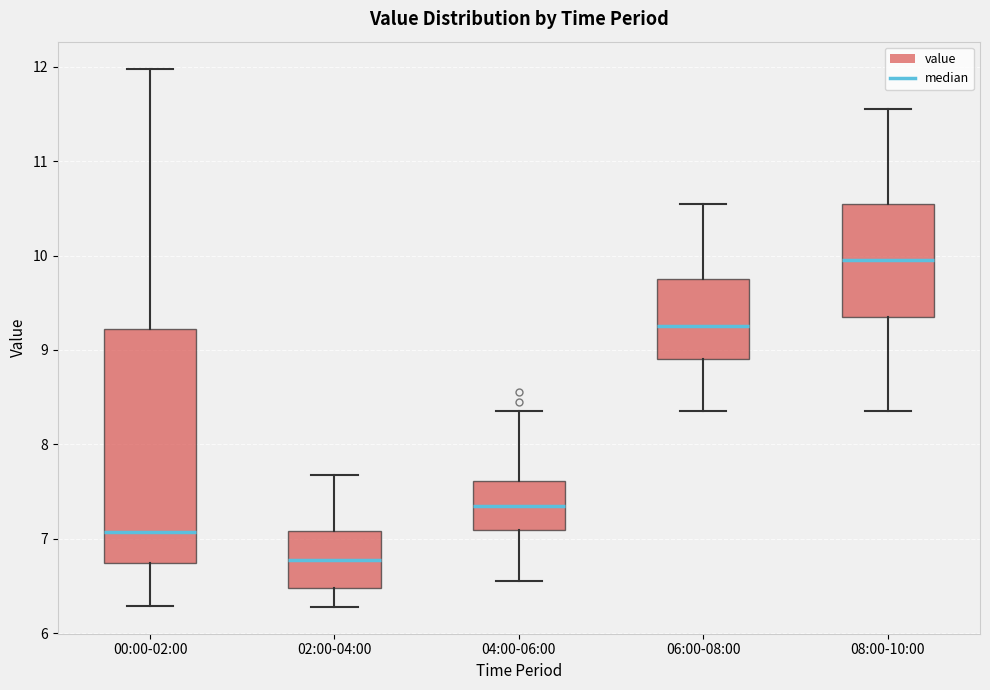

Which box is the tallest, from its lower edge to its upper edge?

00:00-02:00